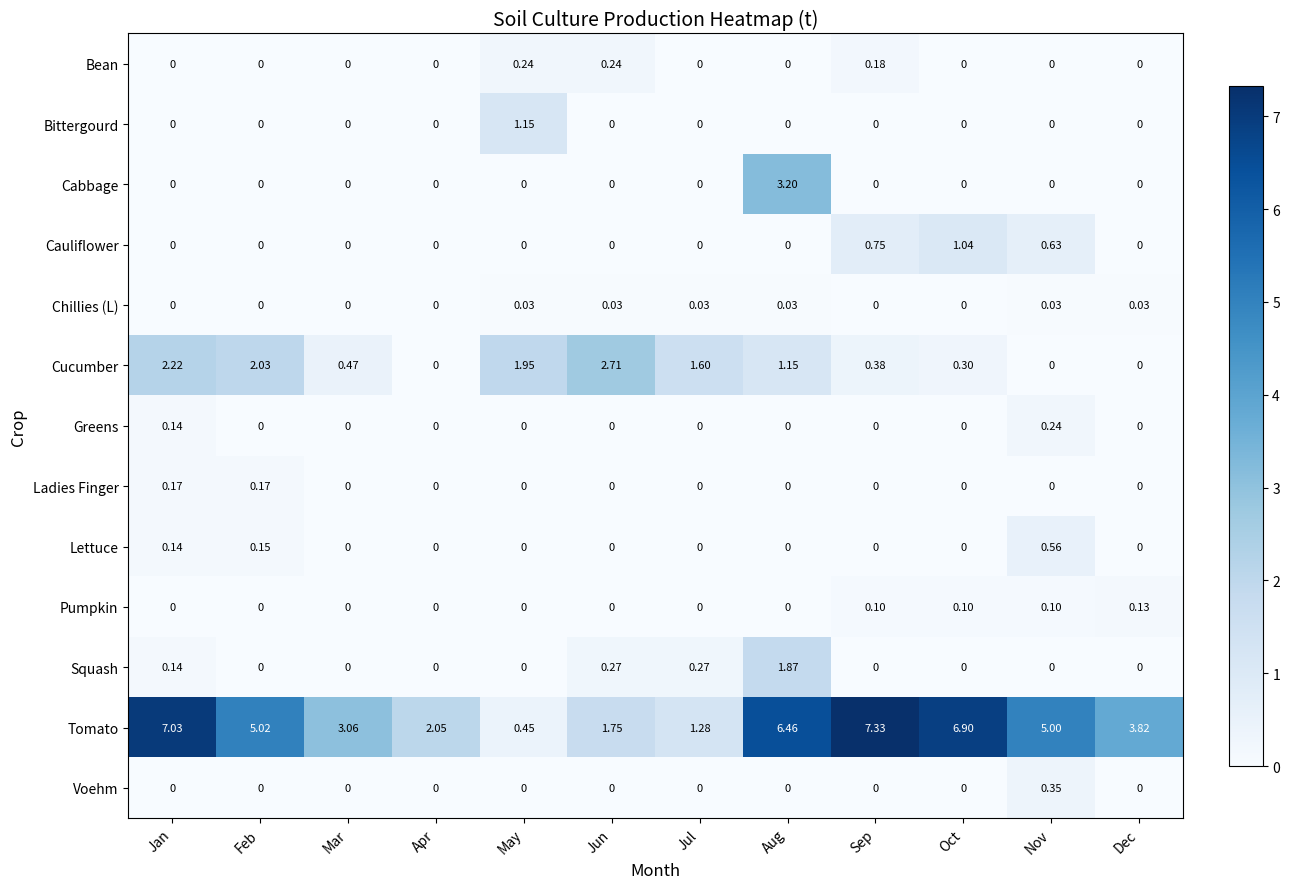

Which series has the widest spread of values?

Tomato